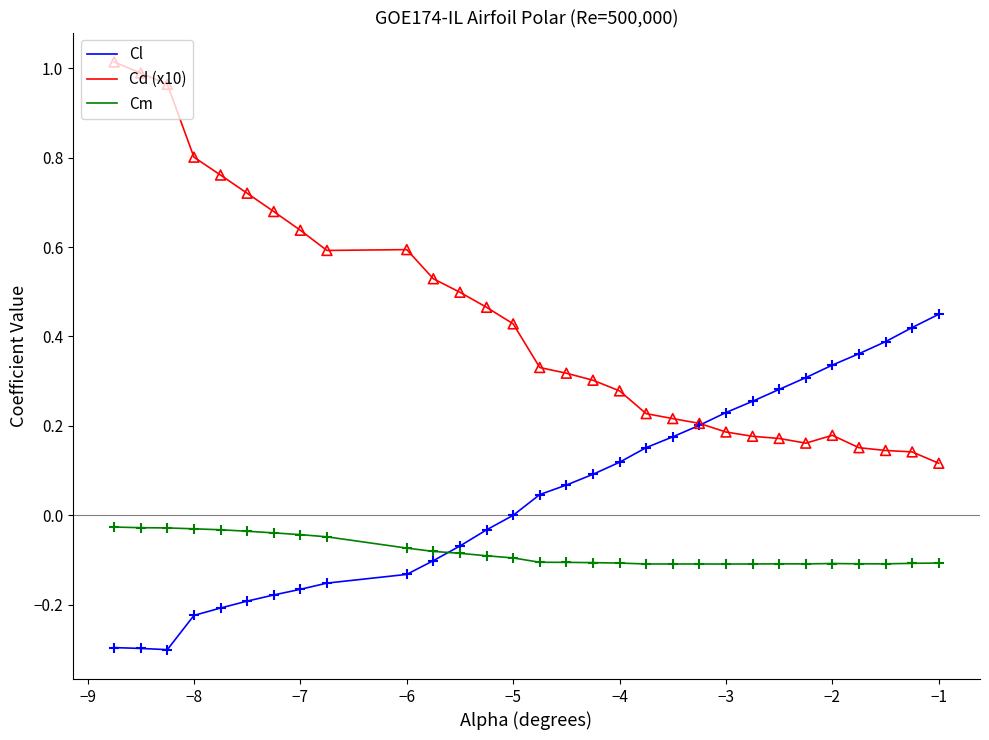

True or false: Cm and Cd (x10) intersect in this chart.

False